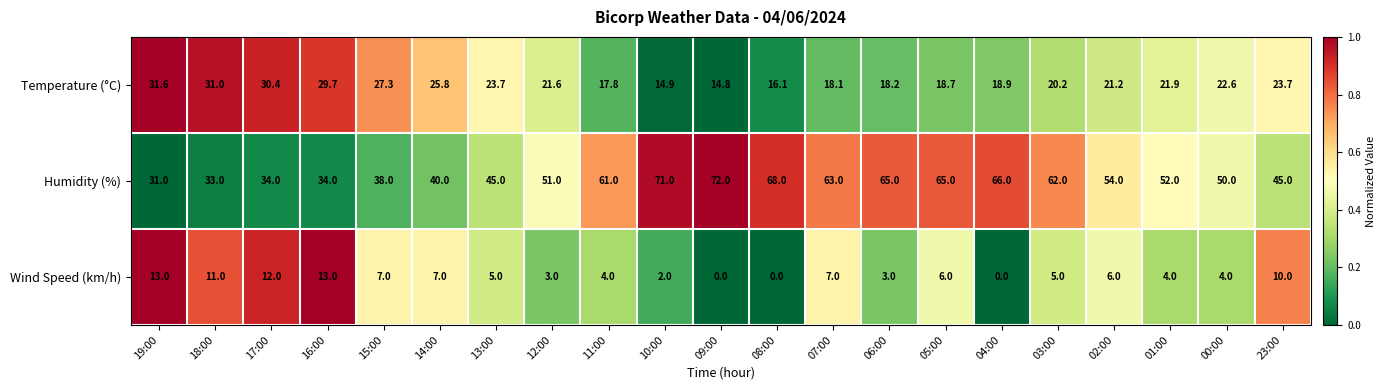

Is it true that Temperature (°C) equals 3.3 at 09:00?

False